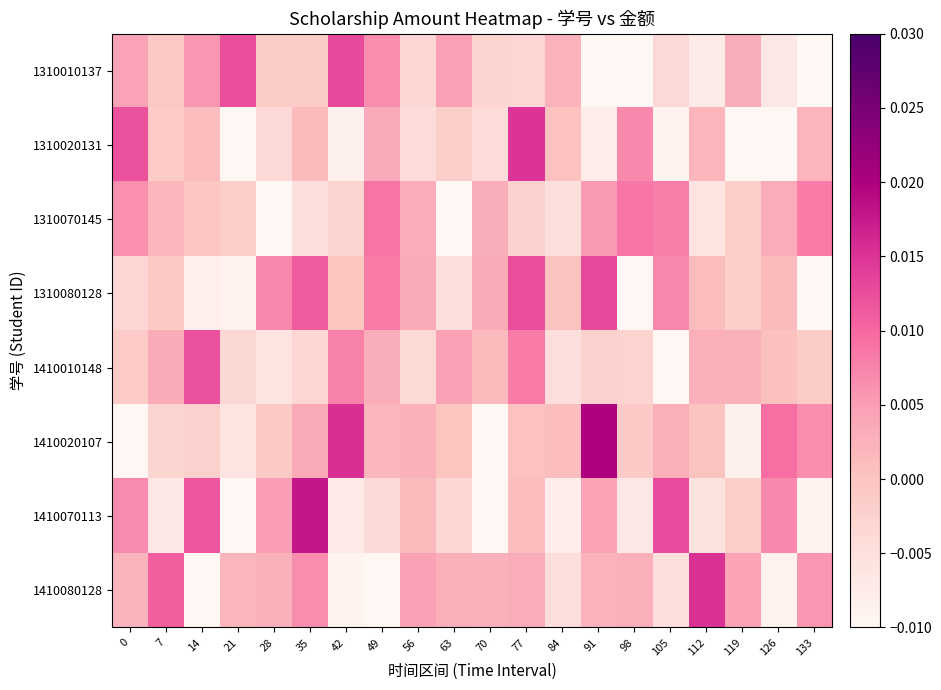

Reading right to left, what are all the values shown in this chart?

1310010137: 133=-0.0	126=-0.0	119=0.0	112=-0.0	105=-0.0	98=-0.0	91=-0.0	84=0.0	77=-0.0	70=-0.0	63=0.0	56=-0.0	49=0.0	42=0.0	35=-0.0	28=-0.0	21=0.0	14=0.0	7=-0.0	0=0.0
1310020131: 133=0.0	126=-0.0	119=-0.0	112=0.0	105=-0.0	98=0.0	91=-0.0	84=0.0	77=0.0	70=-0.0	63=-0.0	56=-0.0	49=0.0	42=-0.0	35=0.0	28=-0.0	21=-0.0	14=0.0	7=-0.0	0=0.0
1310070145: 133=0.0	126=0.0	119=-0.0	112=-0.0	105=0.0	98=0.0	91=0.0	84=-0.0	77=-0.0	70=0.0	63=-0.0	56=0.0	49=0.0	42=-0.0	35=-0.0	28=-0.0	21=-0.0	14=-0.0	7=0.0	0=0.0
1310080128: 133=-0.0	126=0.0	119=-0.0	112=0.0	105=0.0	98=-0.0	91=0.0	84=0.0	77=0.0	70=0.0	63=-0.0	56=0.0	49=0.0	42=-0.0	35=0.0	28=0.0	21=-0.0	14=-0.0	7=-0.0	0=-0.0
1410010148: 133=-0.0	126=0.0	119=0.0	112=0.0	105=-0.0	98=-0.0	91=-0.0	84=-0.0	77=0.0	70=0.0	63=0.0	56=-0.0	49=0.0	42=0.0	35=-0.0	28=-0.0	21=-0.0	14=0.0	7=0.0	0=-0.0
1410020107: 133=0.0	126=0.0	119=-0.0	112=0.0	105=0.0	98=-0.0	91=0.0	84=0.0	77=0.0	70=-0.0	63=-0.0	56=0.0	49=0.0	42=0.0	35=0.0	28=-0.0	21=-0.0	14=-0.0	7=-0.0	0=-0.0
1410070113: 133=-0.0	126=0.0	119=-0.0	112=-0.0	105=0.0	98=-0.0	91=0.0	84=-0.0	77=0.0	70=-0.0	63=-0.0	56=0.0	49=-0.0	42=-0.0	35=0.0	28=0.0	21=-0.0	14=0.0	7=-0.0	0=0.0
1410080128: 133=0.0	126=-0.0	119=0.0	112=0.0	105=-0.0	98=0.0	91=0.0	84=-0.0	77=0.0	70=0.0	63=0.0	56=0.0	49=-0.0	42=-0.0	35=0.0	28=0.0	21=0.0	14=-0.0	7=0.0	0=0.0